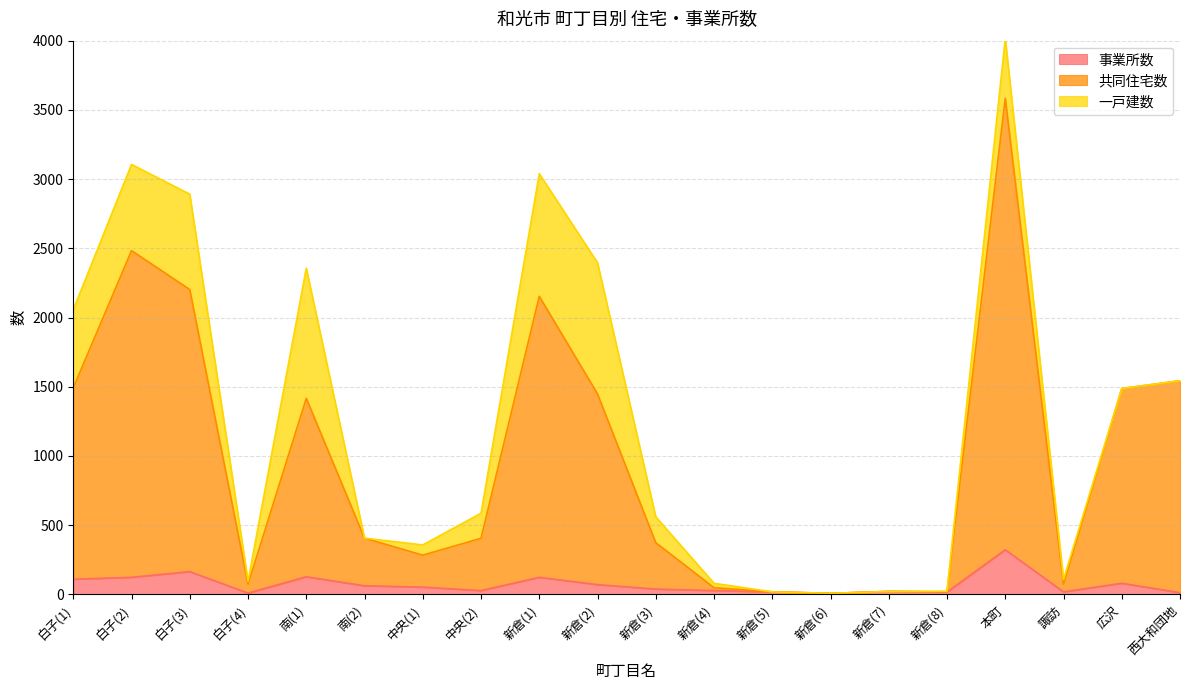

At which category does 事業所数 reach its first local valley?

白子(4)